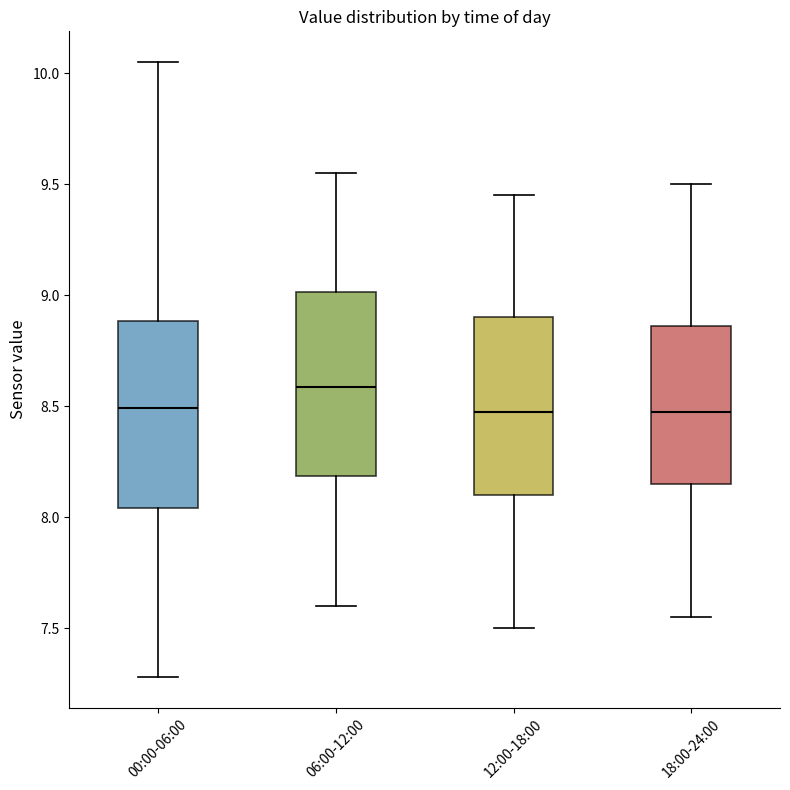

Which box's median line is the highest?

06:00-12:00